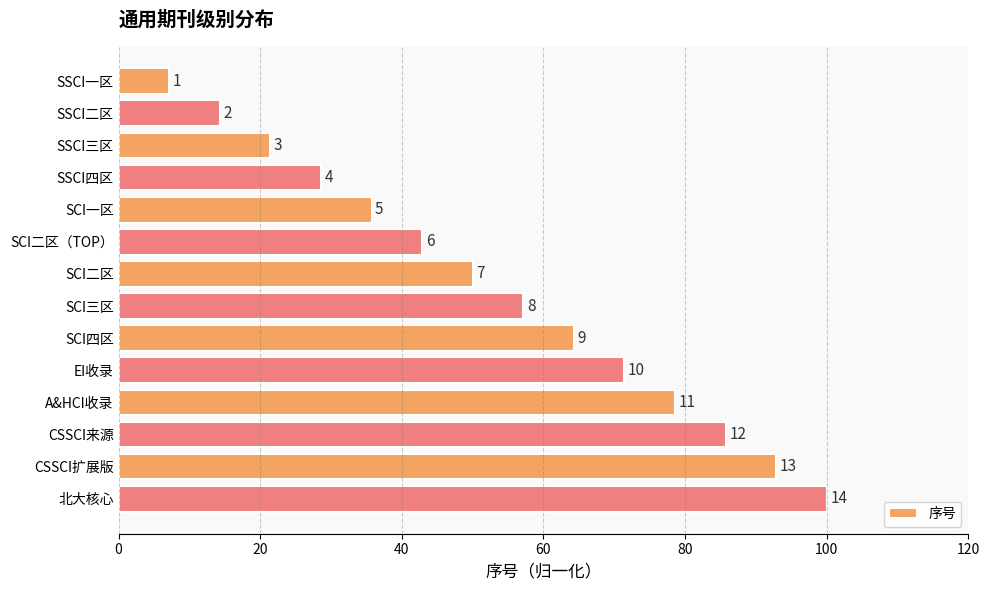

Are the bars grouped side by side (vs. stacked)?

No